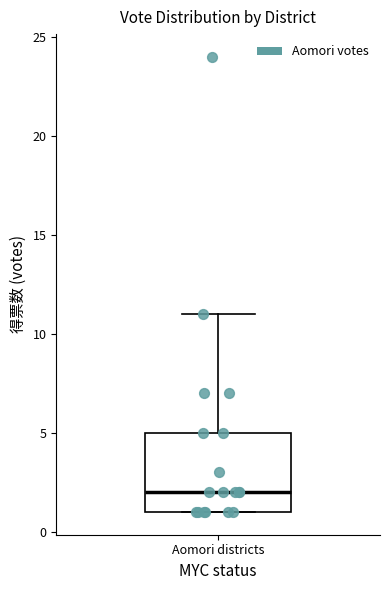

Transcribe this box plot: give where the median line is, the range the box spans, and where the two whiskers end, as read against the y-axis. The values are not printed on the chart, so give them approximately, as read against the axis.

median 2, box 1 to 5, whiskers 1 to 11